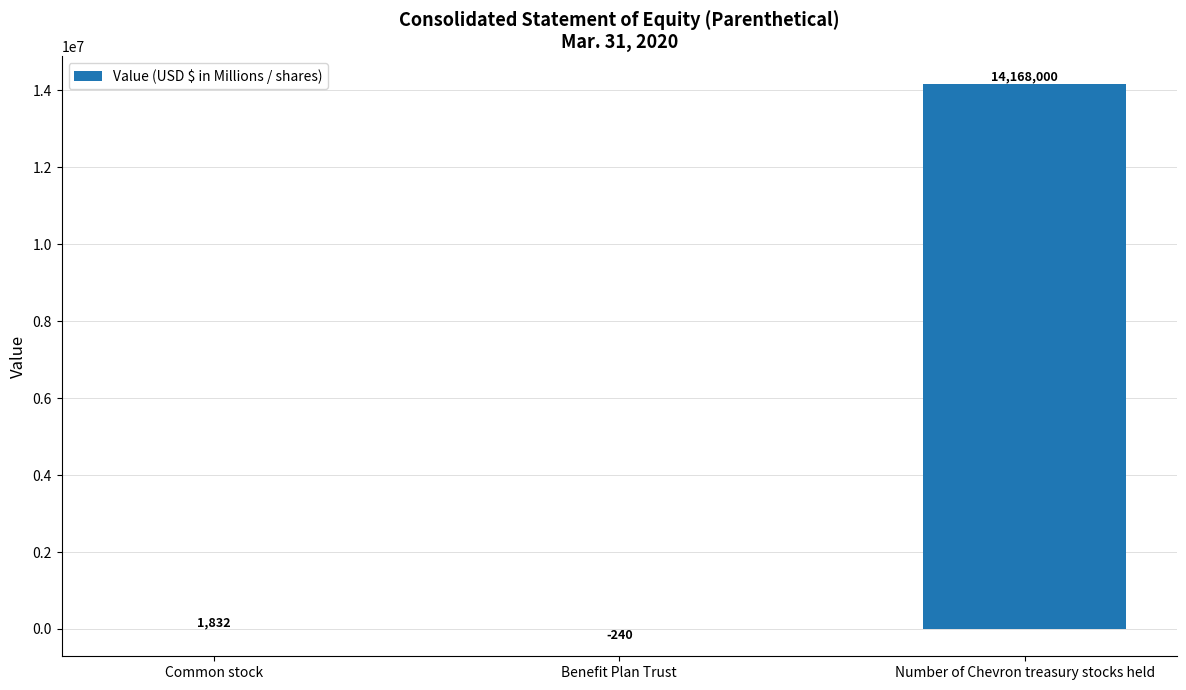

What is the average value?

4723197